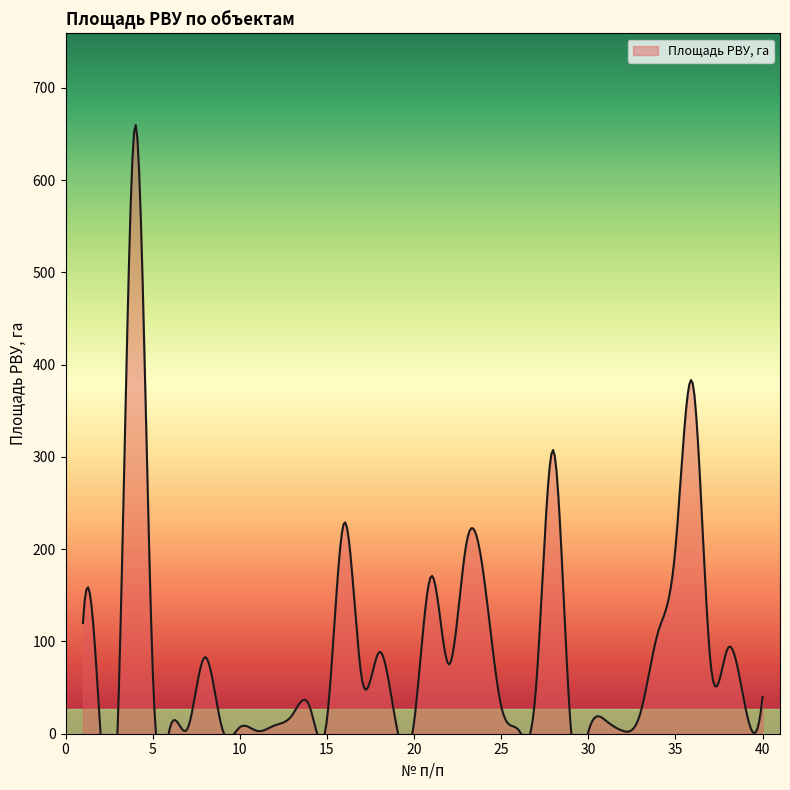

Reading left to right, transcribe all the data shown in this chart.

1=120.0	2=2.5	3=11.0	4=660.0	5=71.0	6=7.0	7=5.5	8=83.0	9=5.0	10=7.0	11=3.0	12=9.0	13=20.0	14=30.0	15=15.0	16=229.0	17=60.0	18=88.4	19=7.8	20=12.3	21=171.0	22=75.0	23=206.0	24=171.0	25=30.0	26=4.0	27=50.0	28=307.0	29=5.0	30=2.0	31=14.2	32=3.0	33=23.0	34=110.0	35=201.0	36=379.0	37=80.0	38=92.5	39=30.0	40=40.0